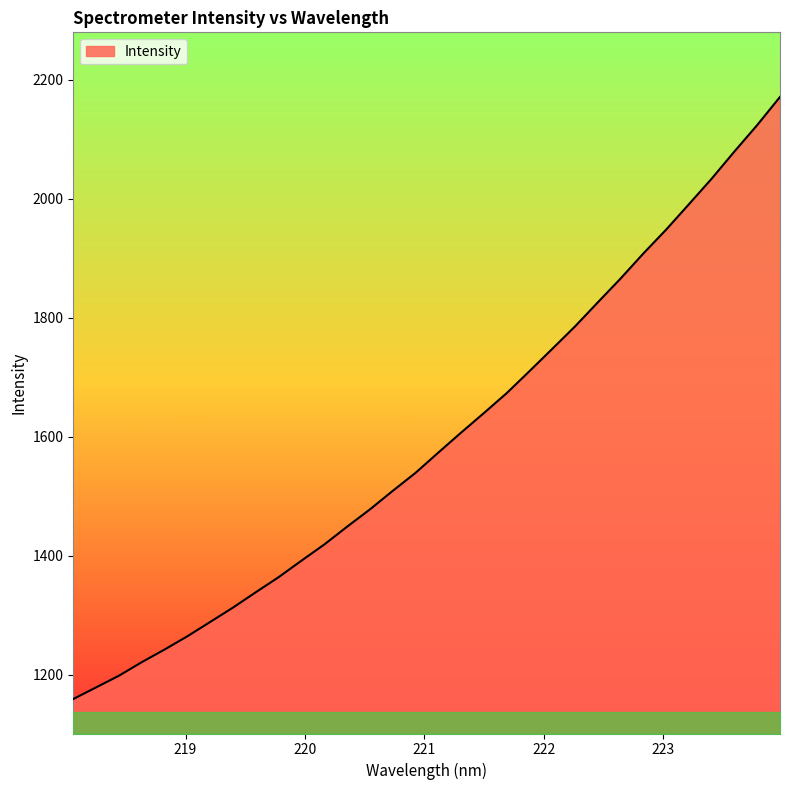

What is the difference between the maximum and minimum values?

1011.8